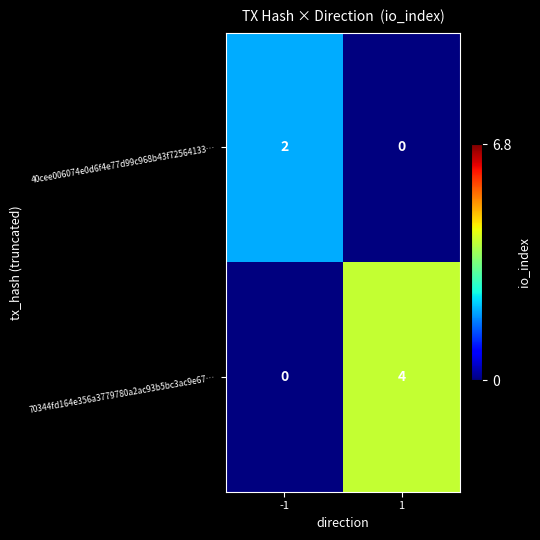

Which series has the largest total across all categories?

70344fd164e356a3779780a2ac93b5bc3ac9e67…